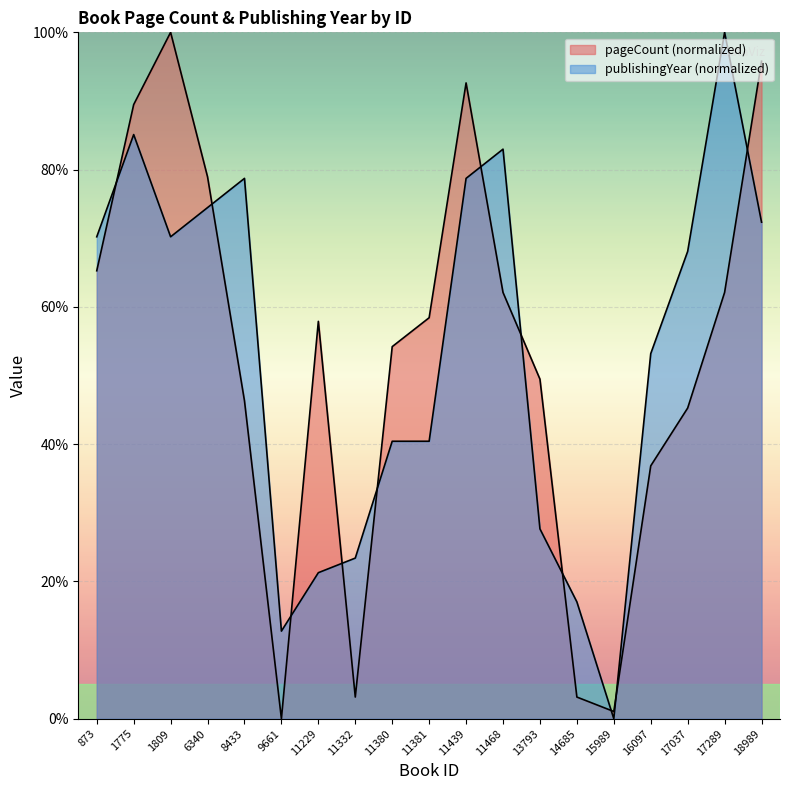

Is it true that publishingYear equals 96.8 at 17037?

False